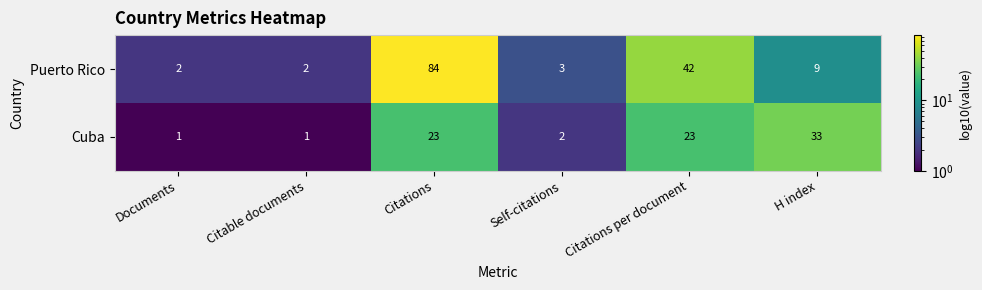

Reading left to right, list all the values displayed in this chart.

Puerto Rico: Documents=2	Citable documents=2	Citations=84	Self-citations=3	Citations per document=42	H index=9
Cuba: Documents=1	Citable documents=1	Citations=23	Self-citations=2	Citations per document=23	H index=33